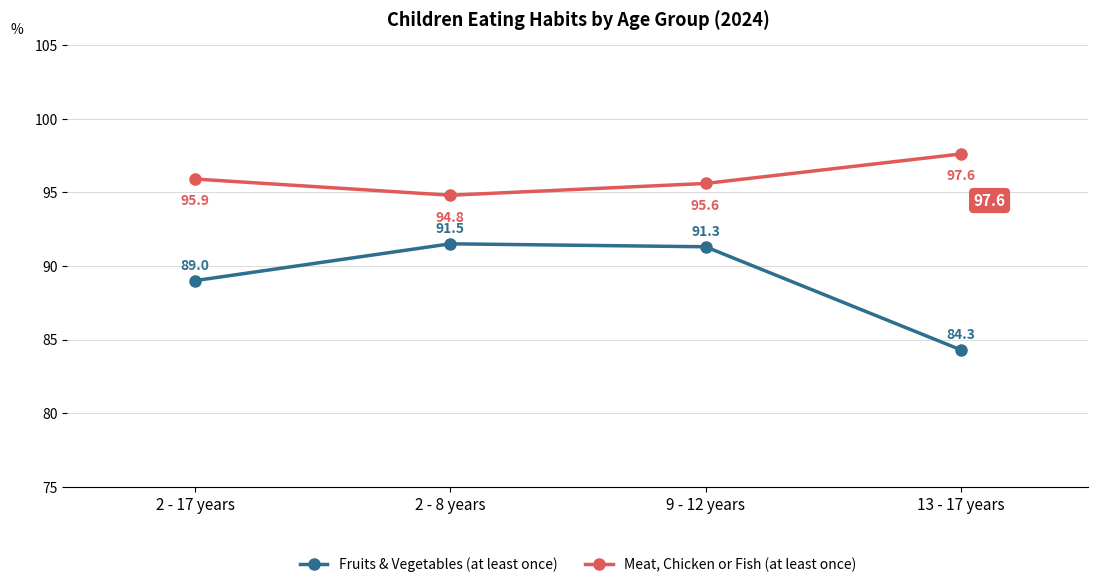

True or false: Fruits & Vegetables (at least once) and Meat, Chicken or Fish (at least once) intersect in this chart.

False